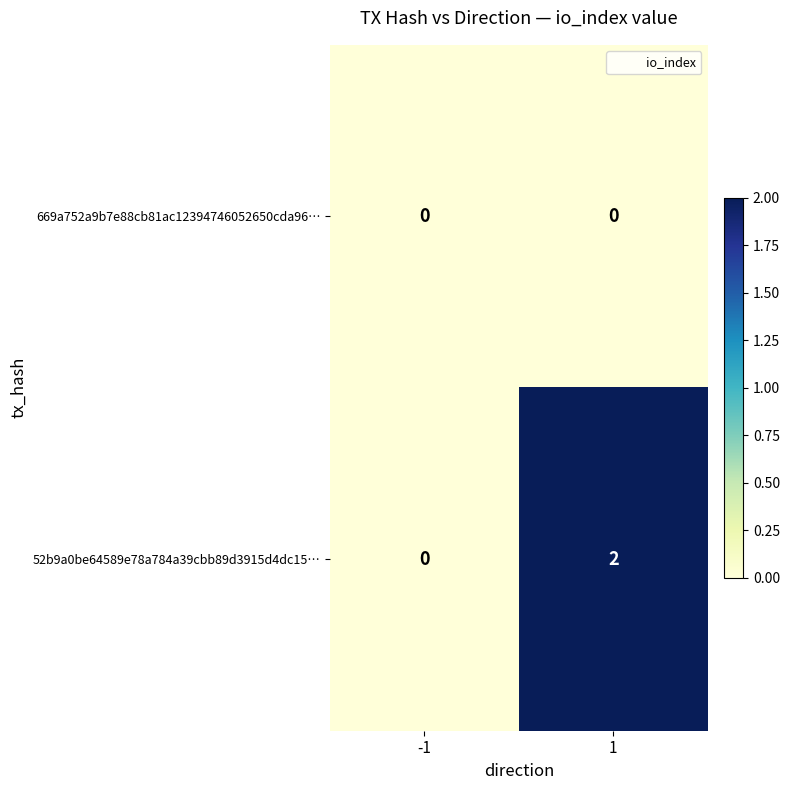

Reading left to right, extract all data points from this chart.

669a752a9b7e88cb81ac12394746052650cda96…: 0	0
52b9a0be64589e78a784a39cbb89d3915d4dc15…: 0	2